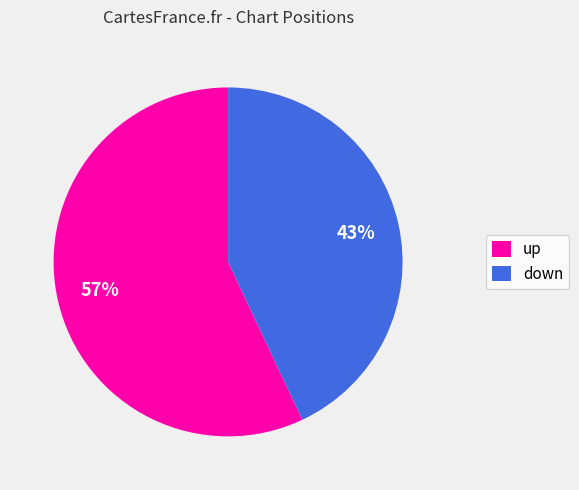

Which has a higher value, down or up?

up